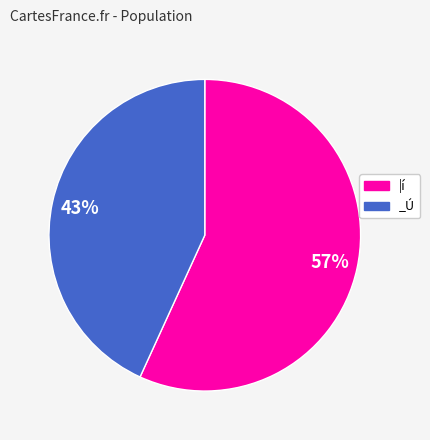

What is the ratio of the value at |í to the value at _Ú?

1.3